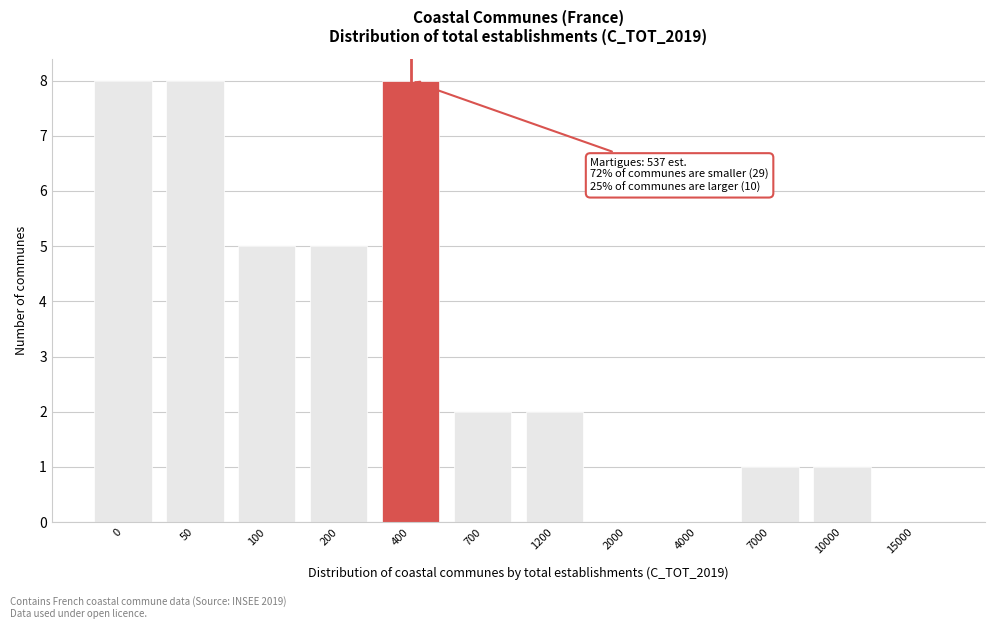

Reading left to right, list all the values displayed in this chart.

0=8	50=8	100=5	200=5	400=8	700=2	1200=2	2000=0	4000=0	7000=1	10000=1	15000=0